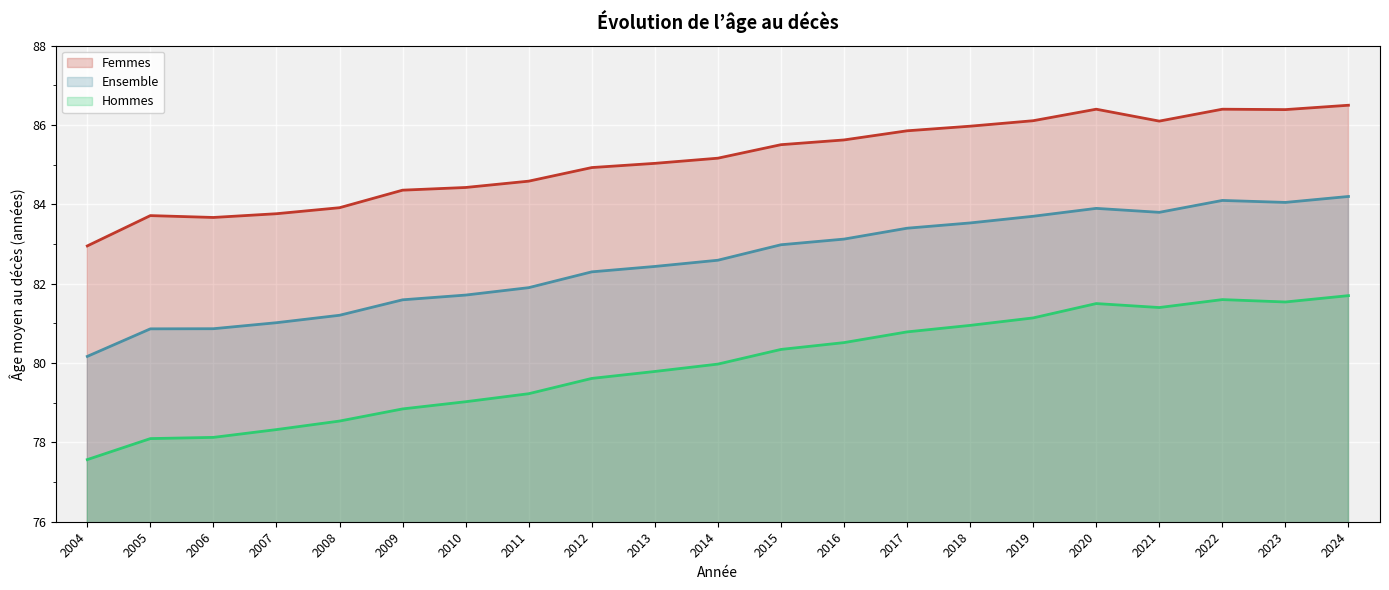

Is the value of Femmes at 2005 greater than the value of Hommes at 2019?

Yes